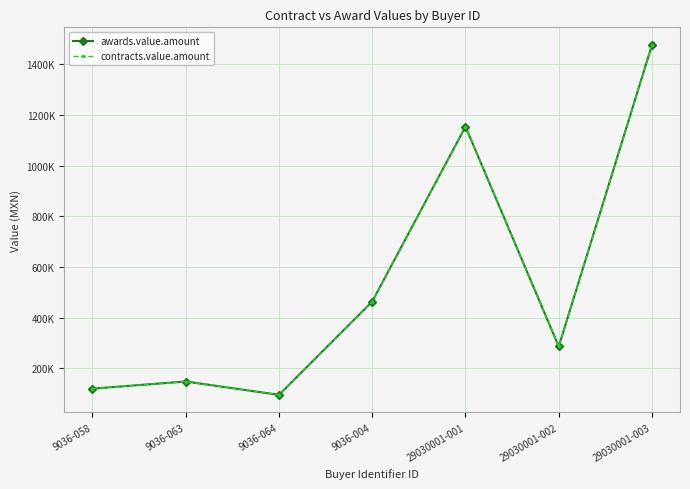

Which series changed the most between 9036-063 and 9036-004?

awards.value.amount